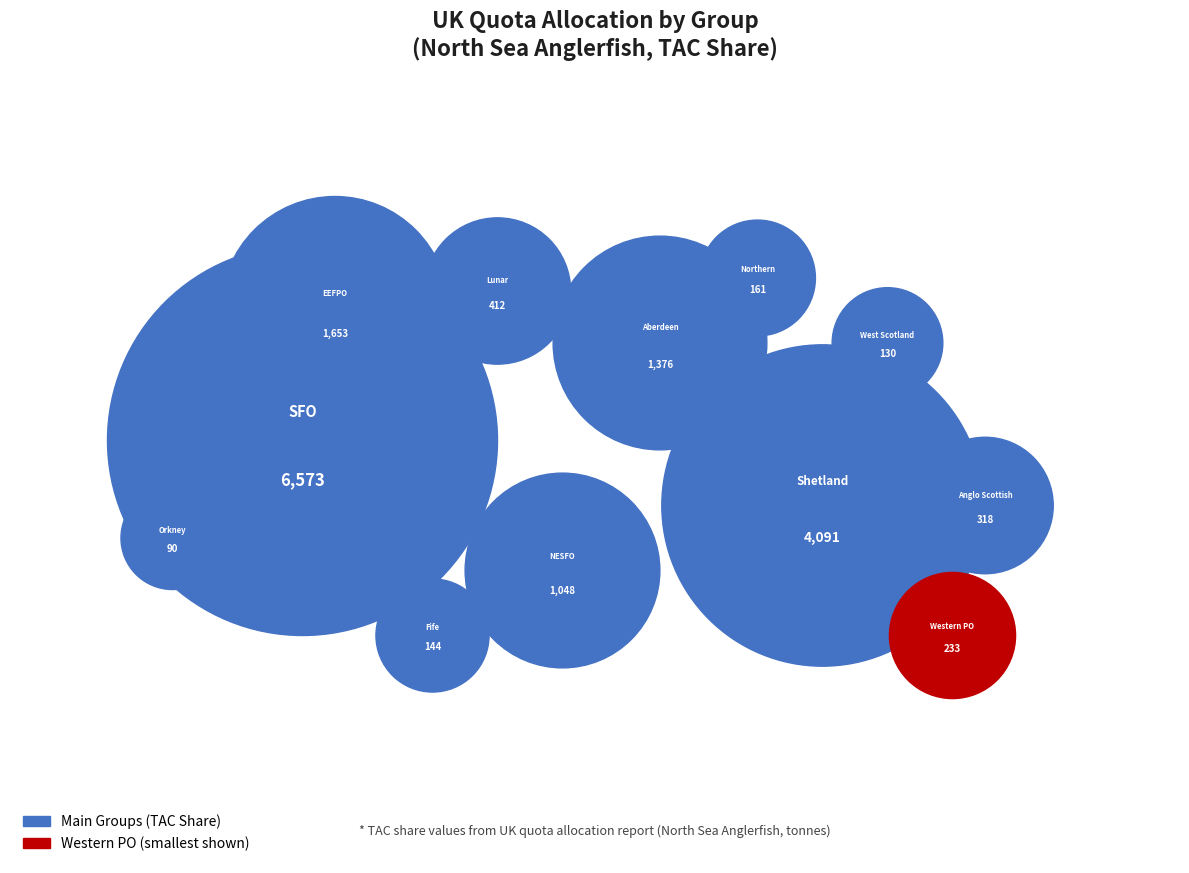

What is the change in value from Orkney to EEFPO?

+1563.3